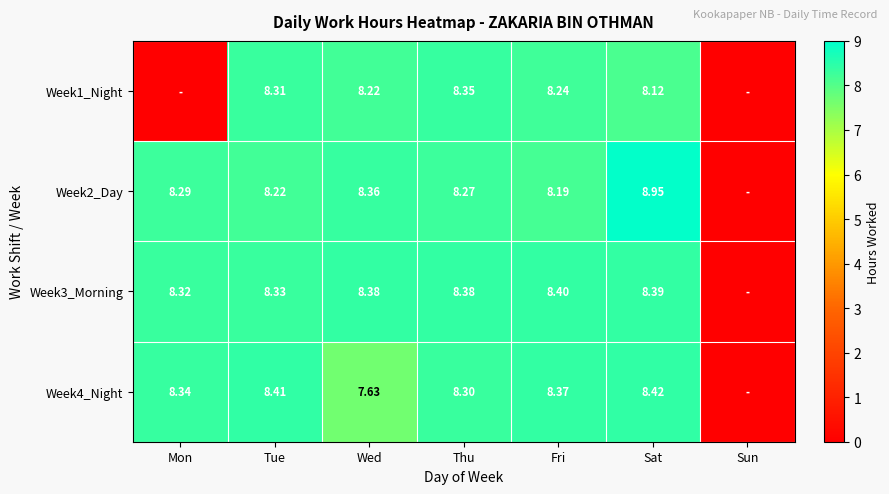

The Week2_Day series shows 2.8 at Thu. True or false?

False